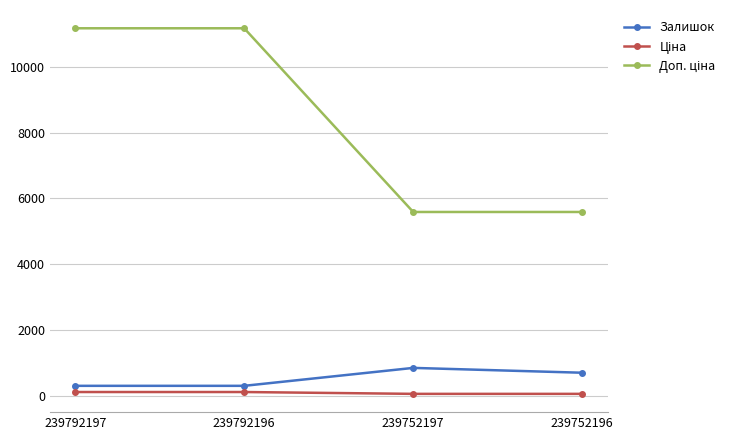

At how many categories does at least one series exceed 4432?

4